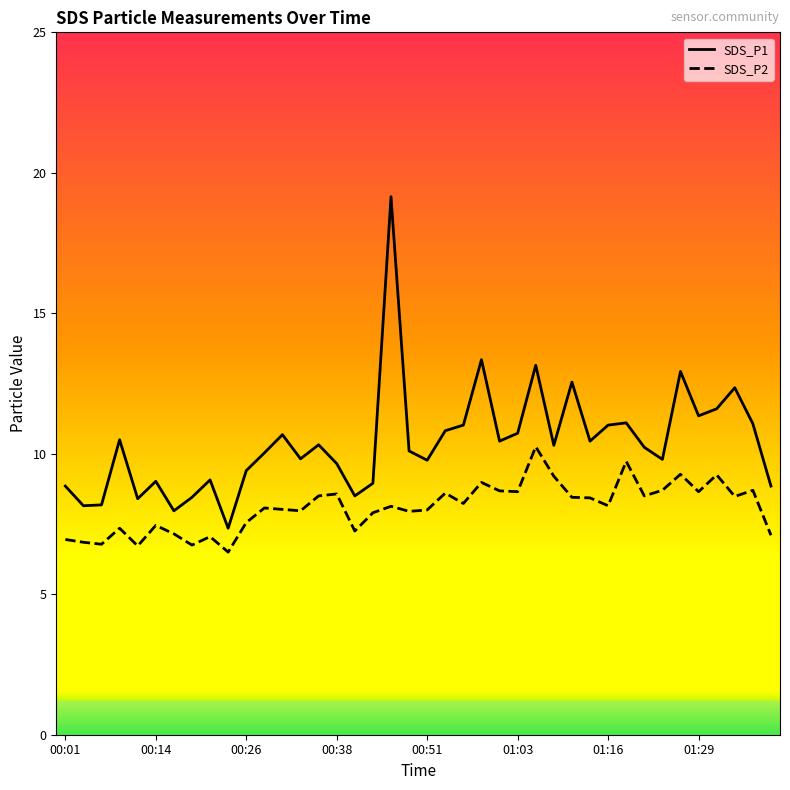

What is the minimum value shown in the chart?

6.5